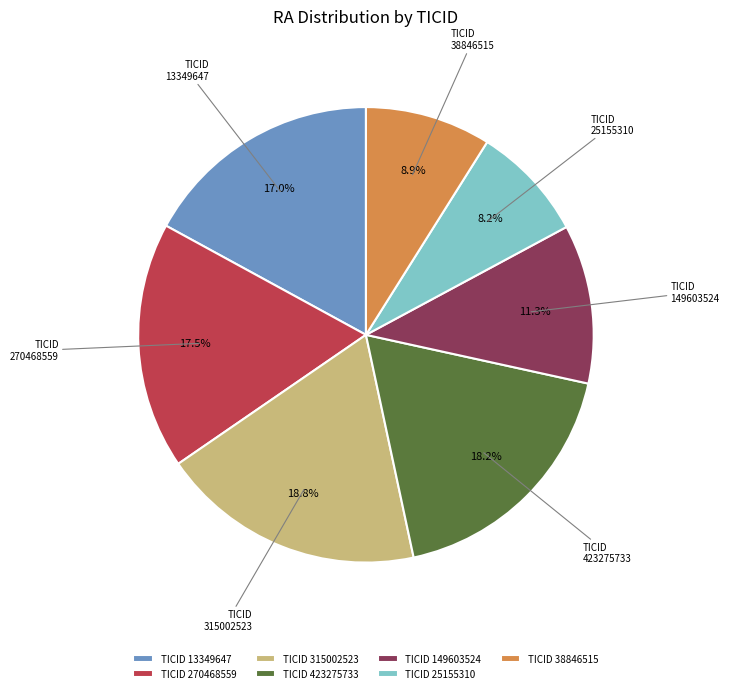

To the nearest percent, what percentage of the pie is 38846515?

9%